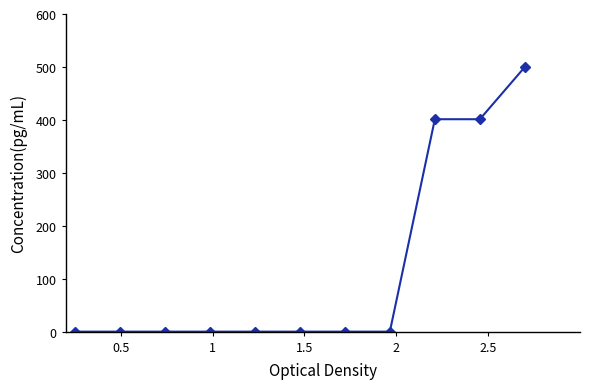

What is the difference between the maximum and minimum values?

500.0